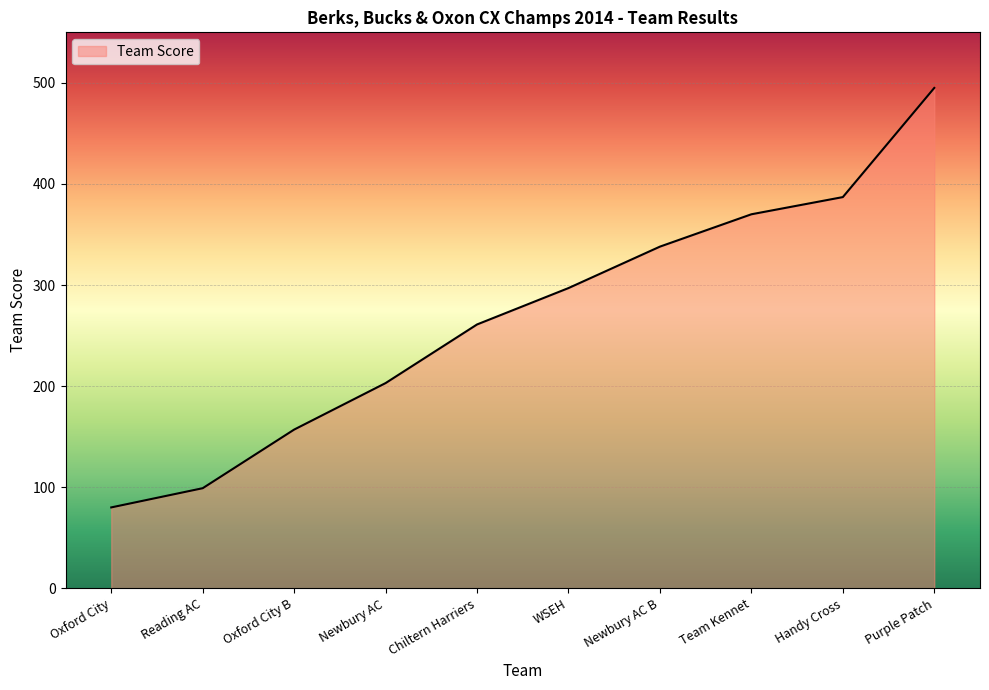

What is the difference between the maximum and minimum values?

415.0